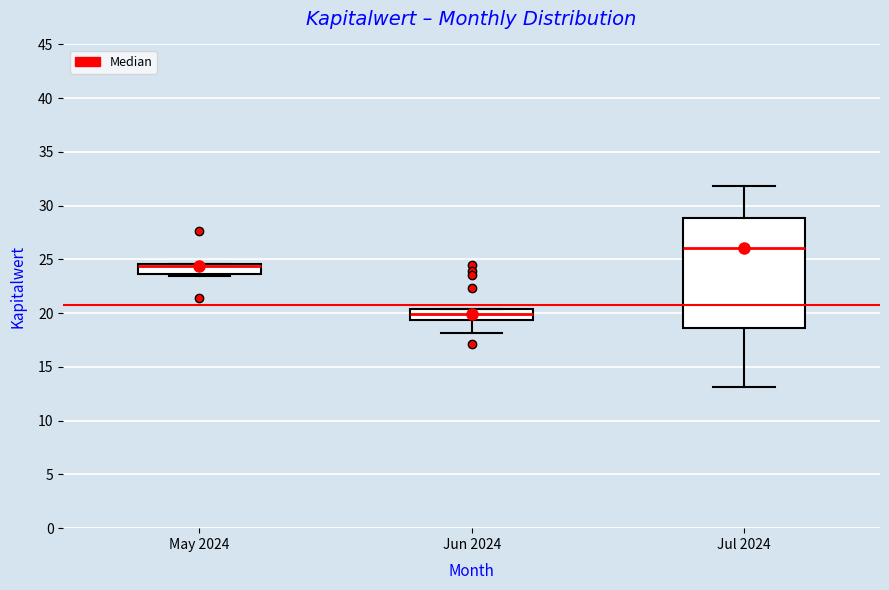

Which box is the tallest, from its lower edge to its upper edge?

Jul 2024